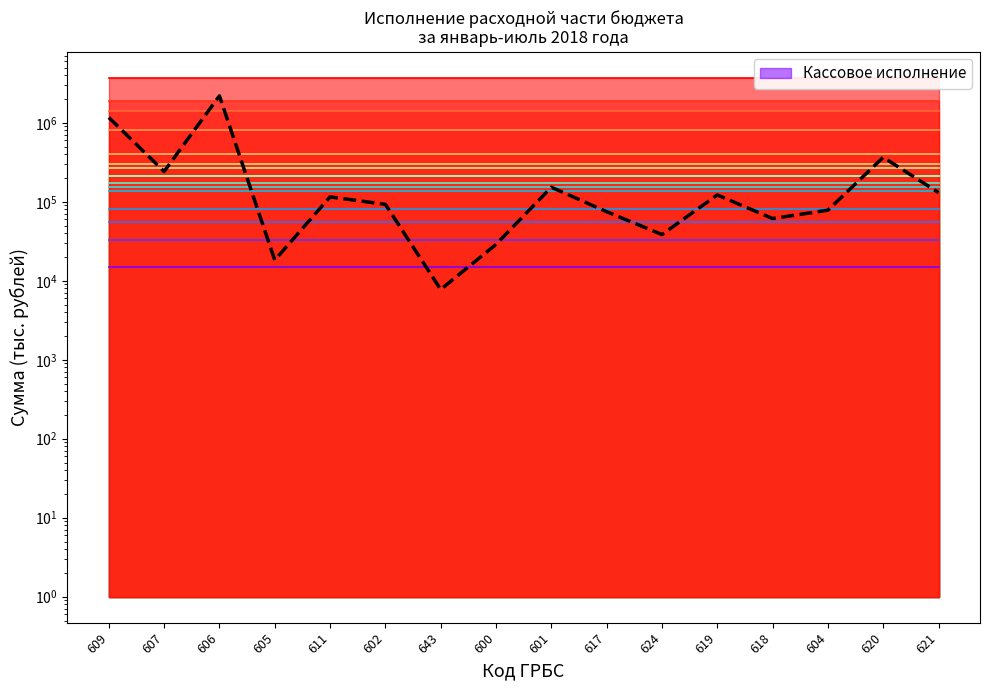

Rank the categories by value from lowest to highest.

643, 605, 600, 624, 618, 617, 604, 602, 611, 619, 621, 601, 607, 620, 609, 606